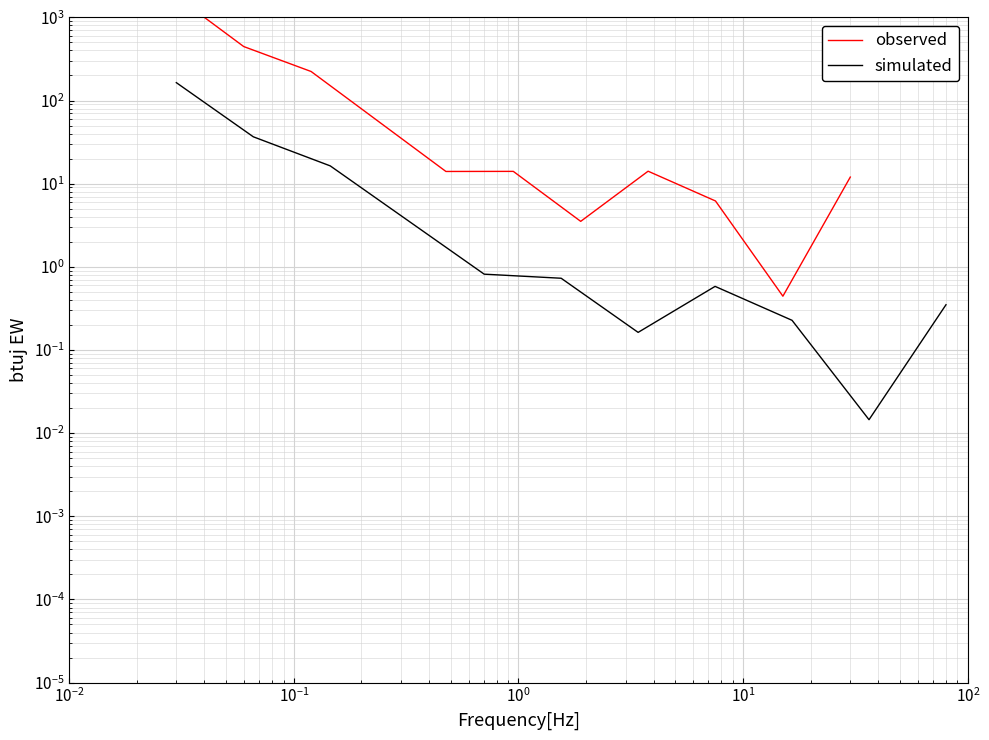

Reading left to right, extract all data points from this chart.

observed: 1777.8	445.5	223.3	56.0	14.0	14.1	3.5	14.1	6.2	0.4	12.0
simulated: 164.0	36.6	16.4	3.7	0.8	0.7	0.2	0.6	0.2	0.0	0.4